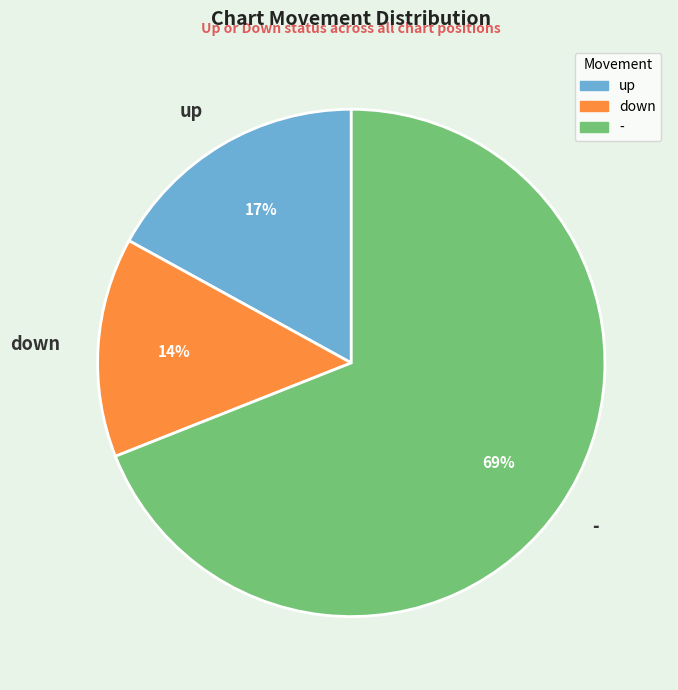

Count the number of slices in the pie.

3